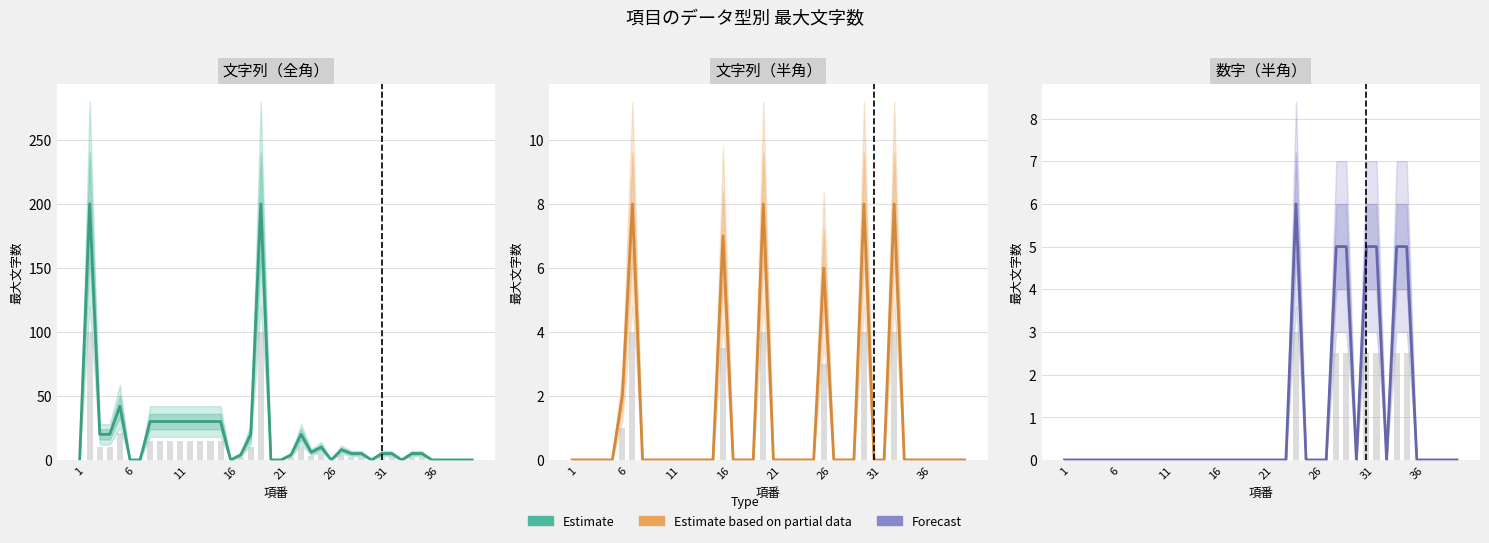

Is the value of 数字（半角） at 39 greater than the value of 文字列（全角） (partial data) at 20?

No